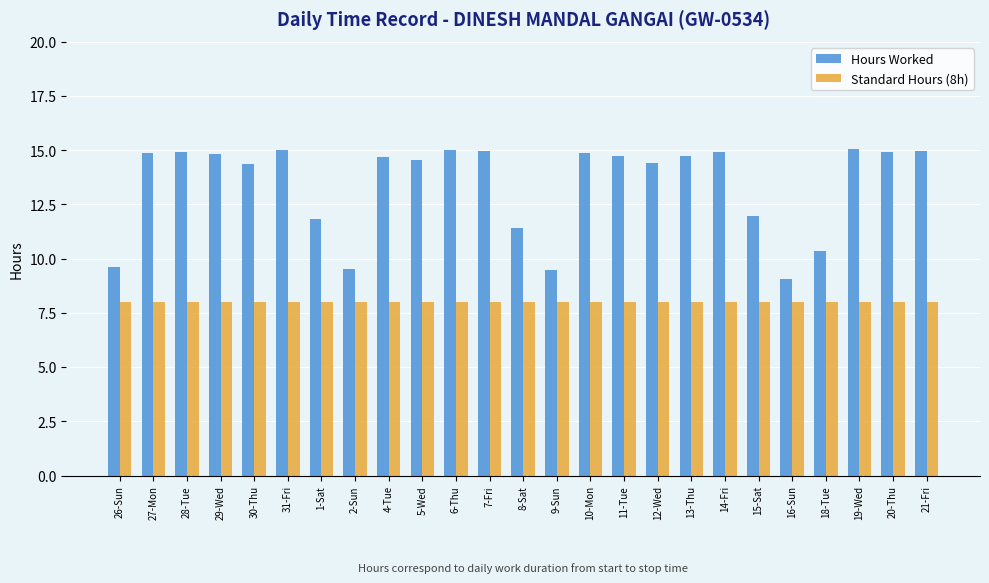

List the series in order of their overall mean, highest first.

Hours Worked, Standard Hours (8h)